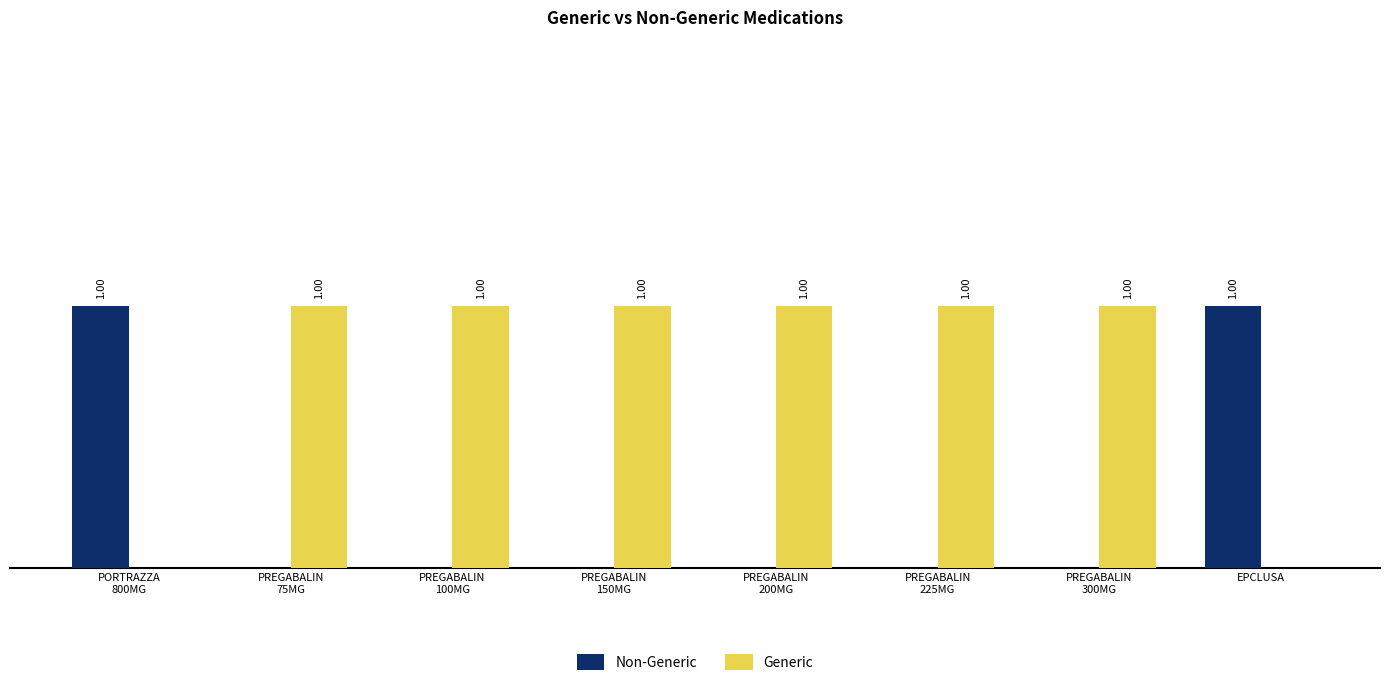

Are the bars horizontal?

No